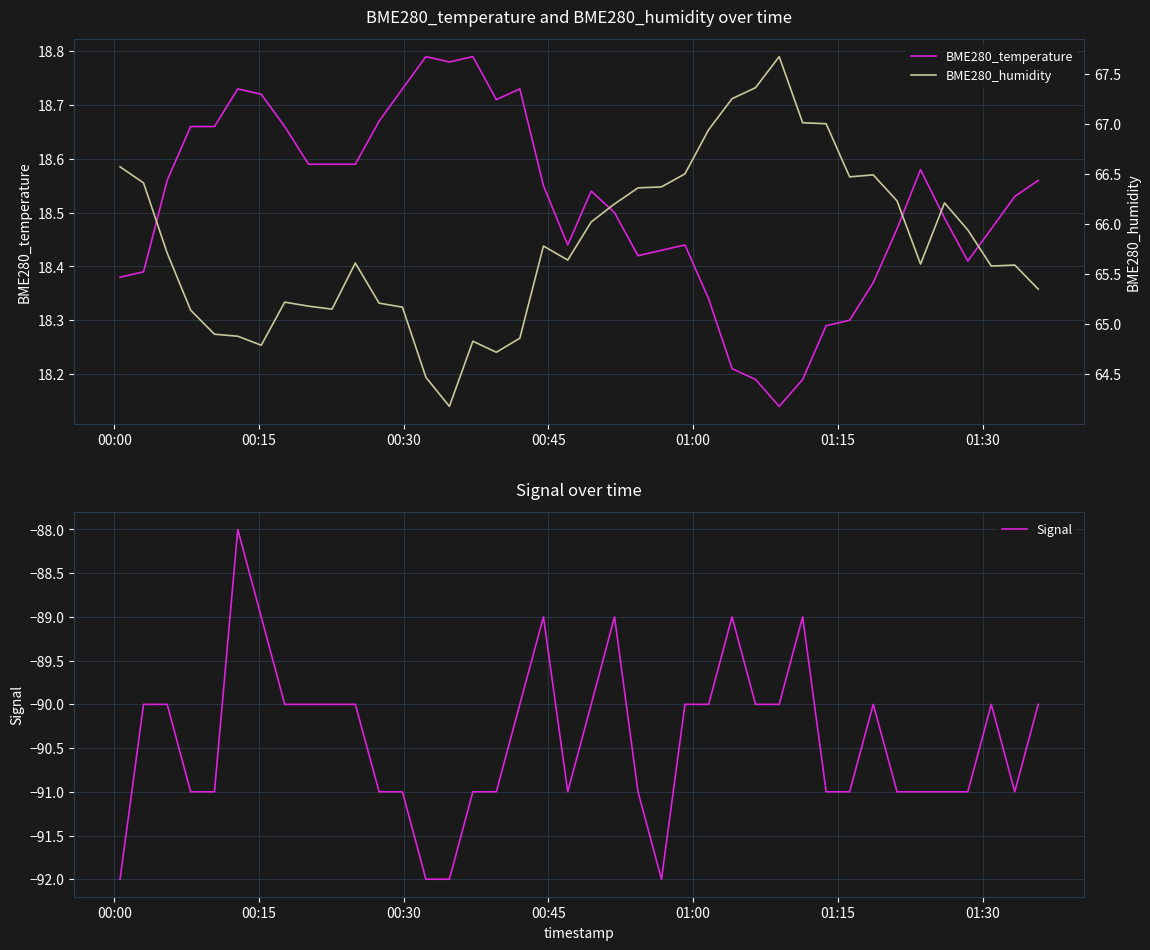

What is the value of the BME280_humidity point at the 35th from the left?

65.6